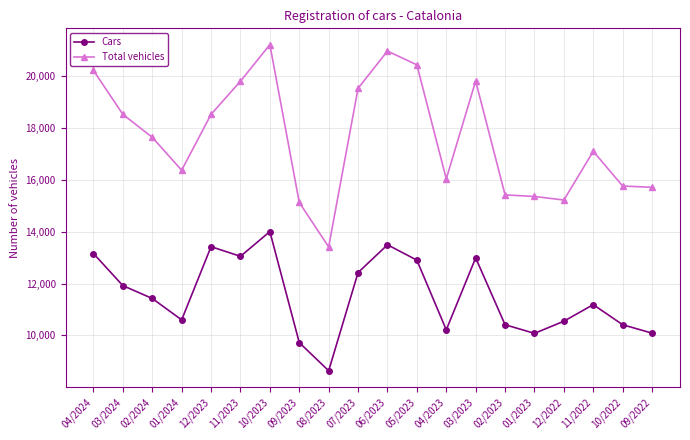

True or false: Cars has more than 0 interior local peaks.

True